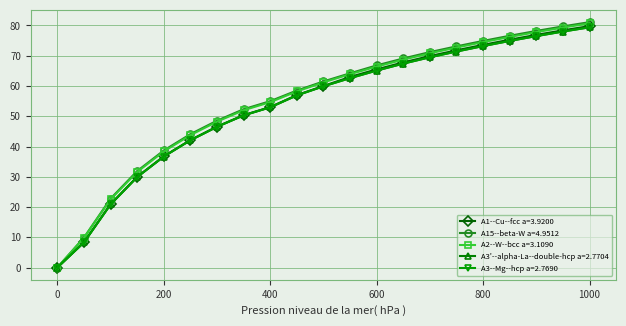

What are all the series names shown in the legend?

A1--Cu--fcc a=3.9200, A15--beta-W a=4.9512, A2--W--bcc a=3.1090, A3'--alpha-La--double-hcp a=2.7704, A3--Mg--hcp a=2.7690